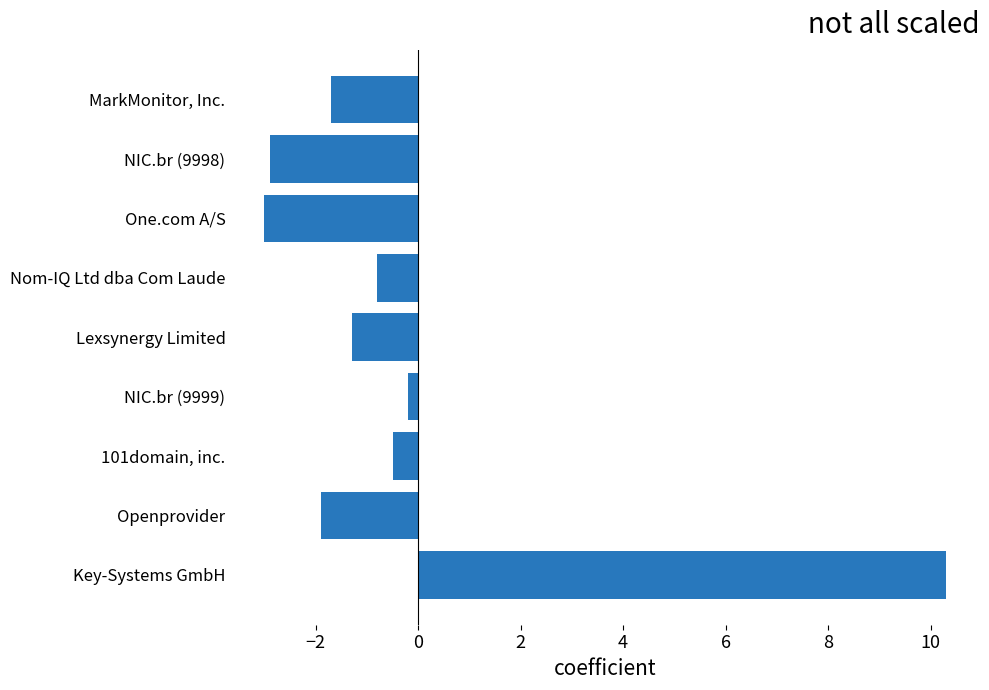

List the labels in order of value, smallest first.

One.com A/S, NIC.br (9998), Openprovider, MarkMonitor, Inc., Lexsynergy Limited, Nom-IQ Ltd dba Com Laude, 101domain, inc., NIC.br (9999), Key-Systems GmbH